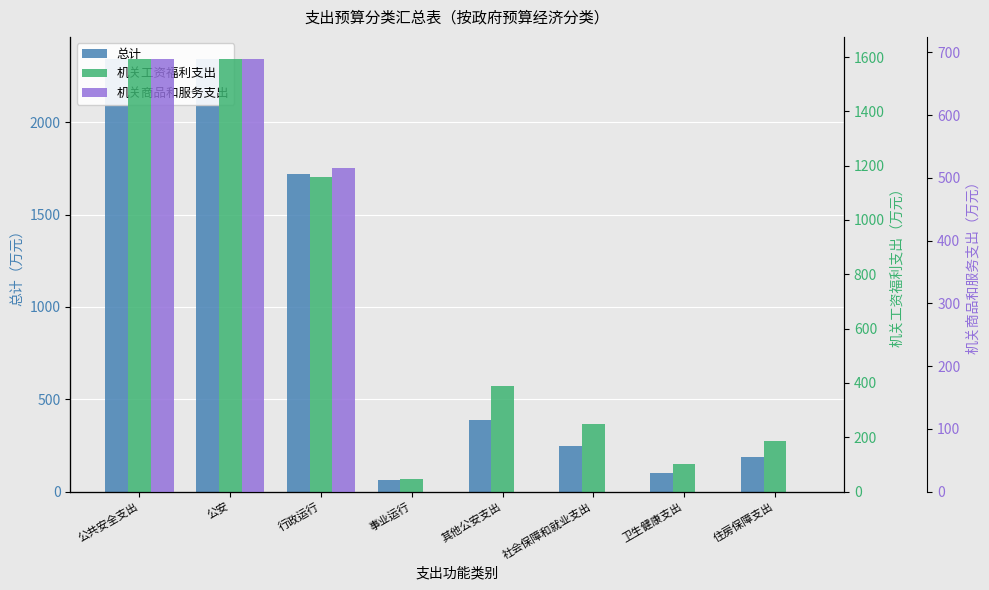

Which has a higher value, 行政运行 or 住房保障支出?

行政运行